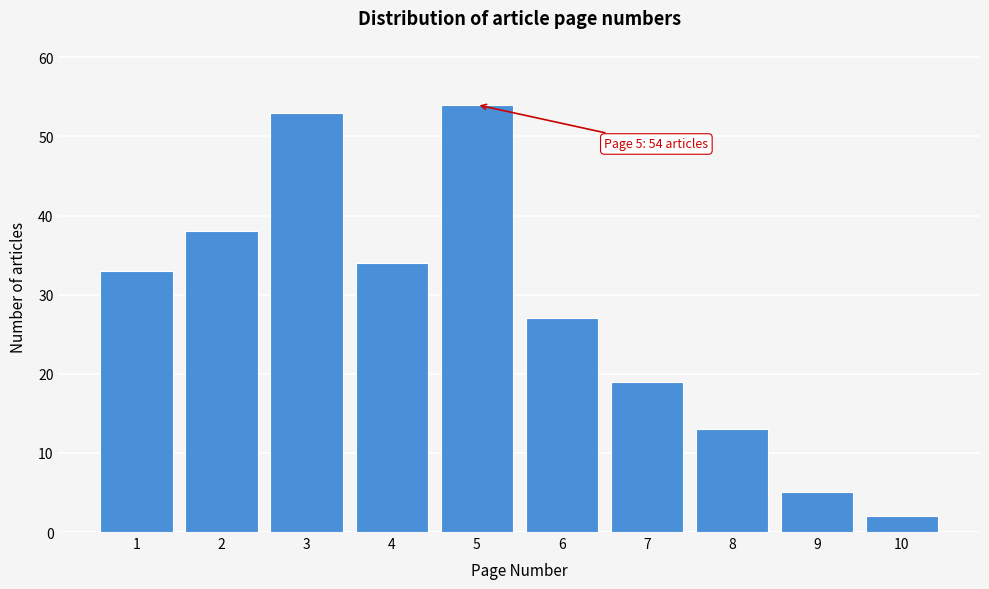

Reading left to right, list all the values displayed in this chart.

33	38	53	34	54	27	19	13	5	2